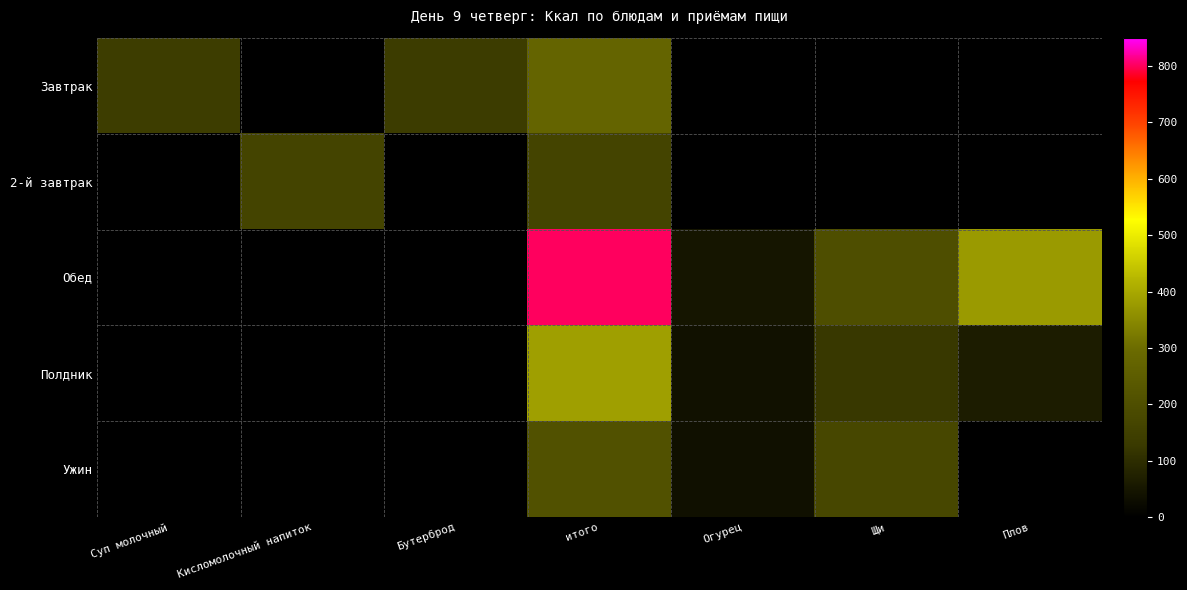

What is the total value across all series at Бутерброд?

136.0